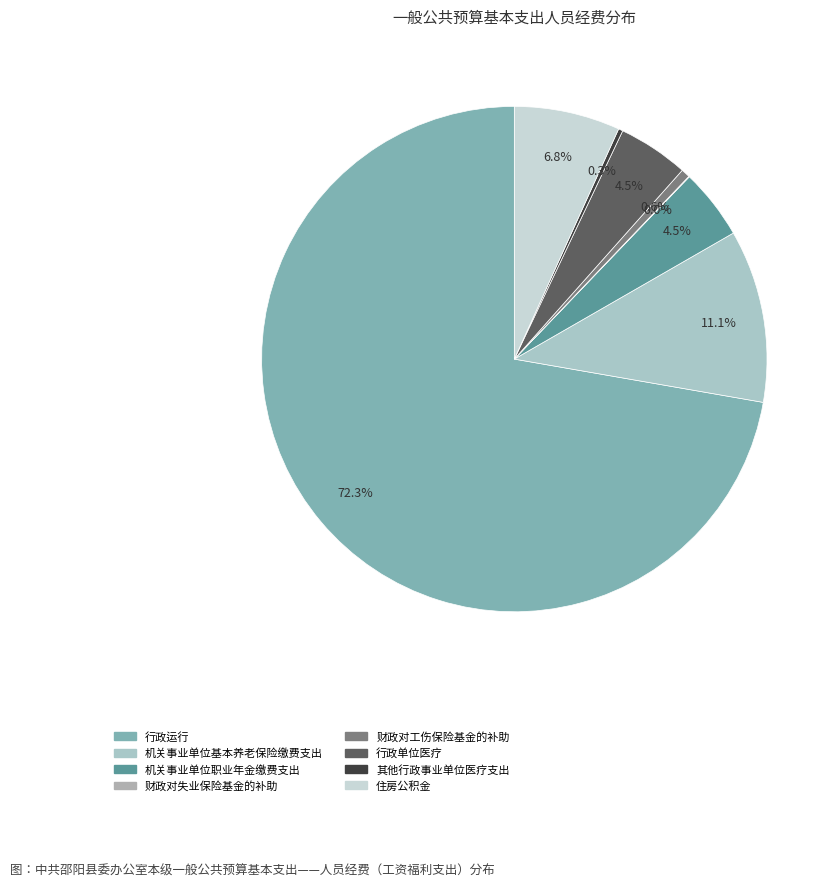

Do 机关事业单位基本养老保险缴费支出 and 财政对工伤保险基金的补助 together represent more than half of the pie?

No